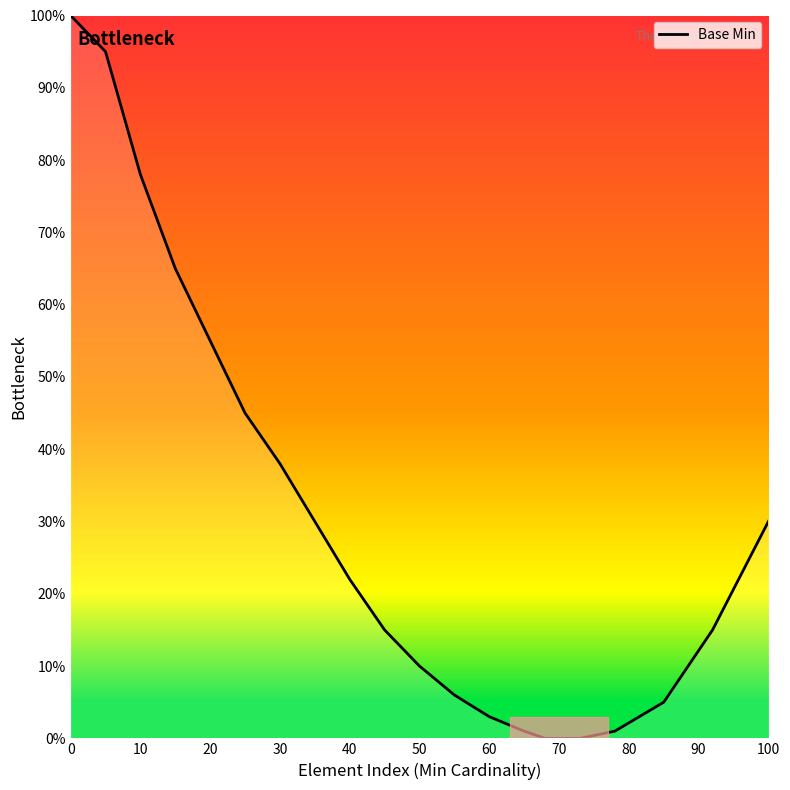

What is the difference between the maximum and minimum values?

100